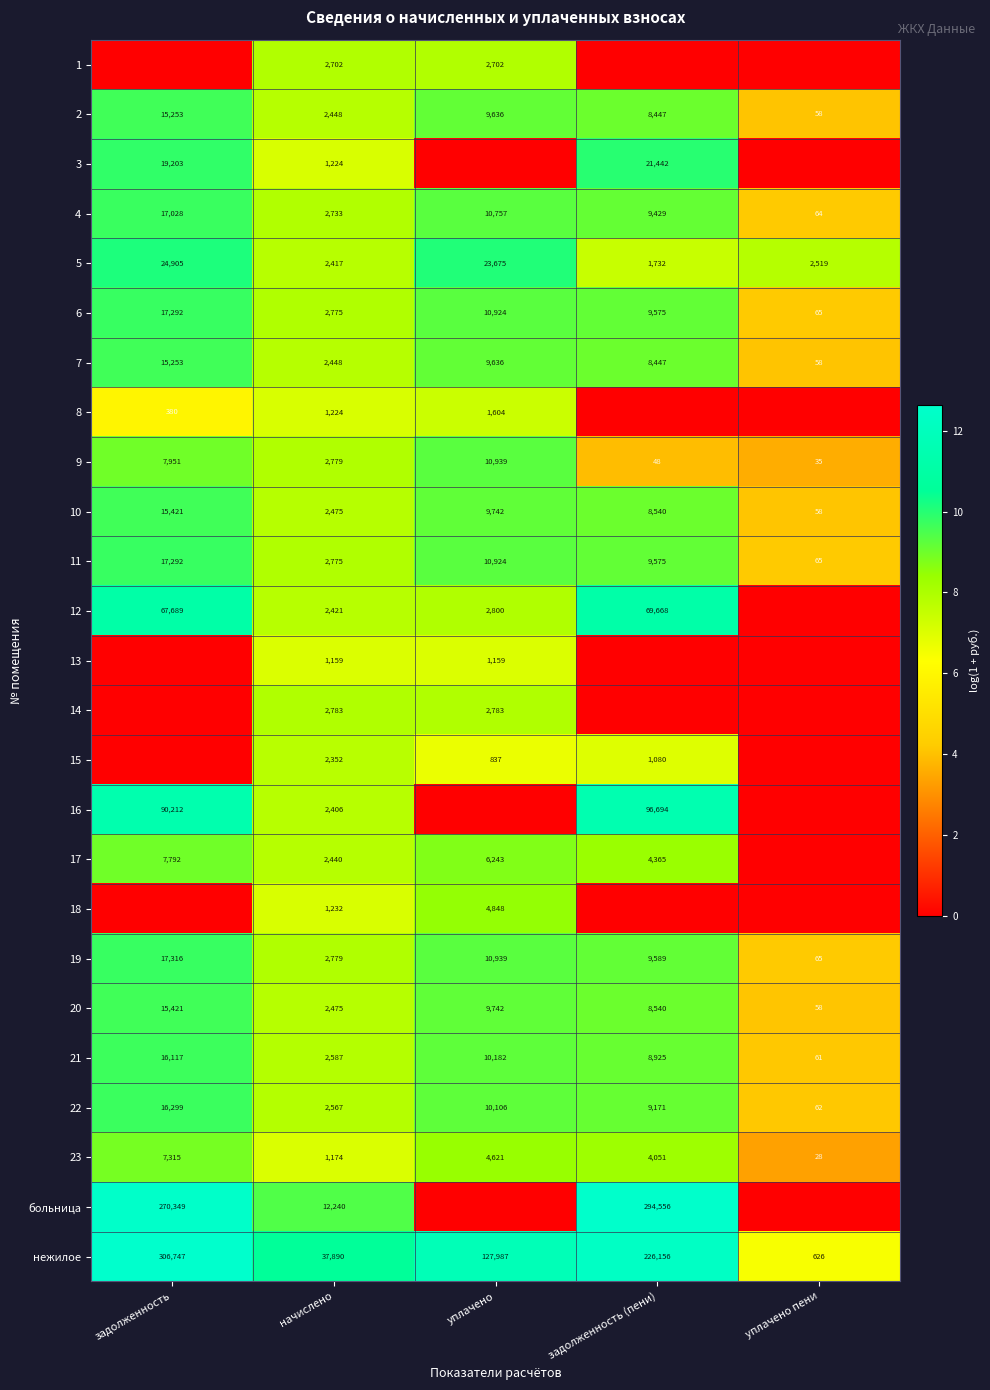

Is the value of 2 at задолженность greater than the value of 14 at уплачено?

Yes